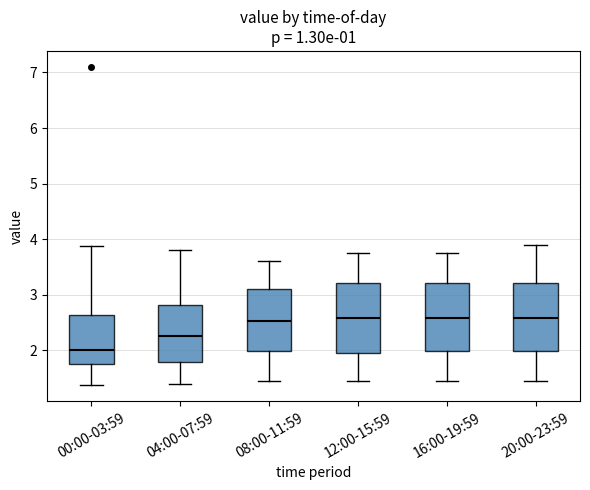

Where does the lower whisker of the box for 16:00-19:59 end on the y-axis? The values are not printed on the chart, so give them approximately, as read against the axis.

1.5